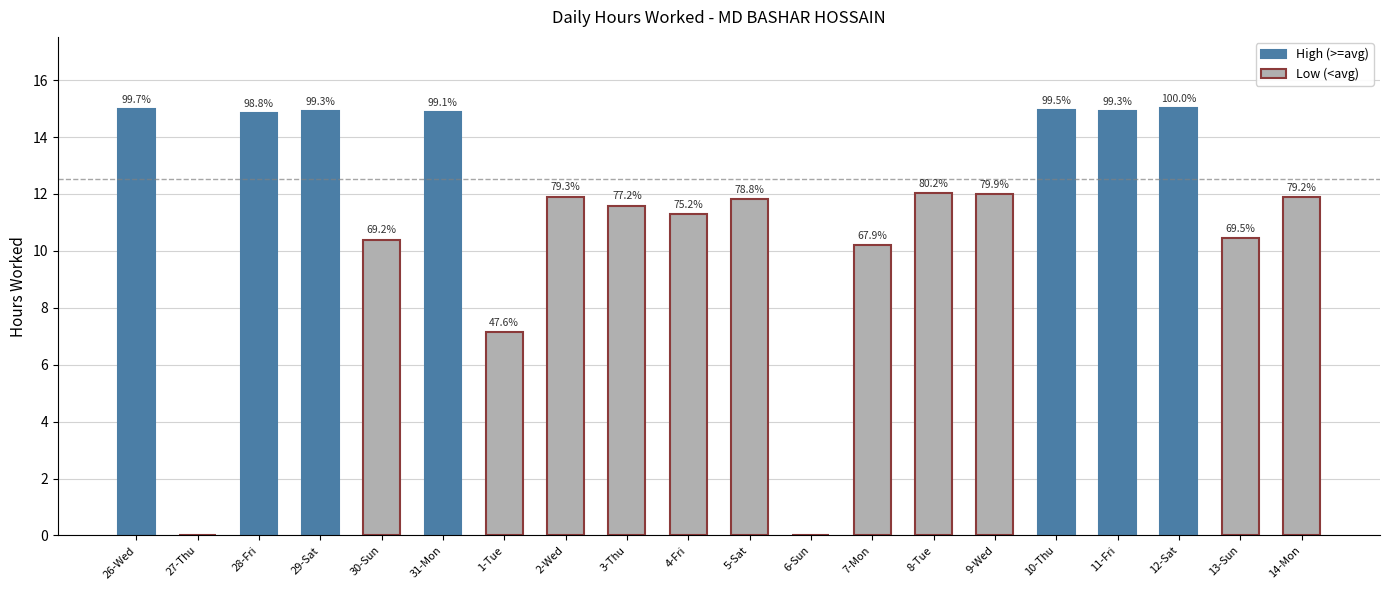

What is the label of the 4th bar from the left?

29-Sat